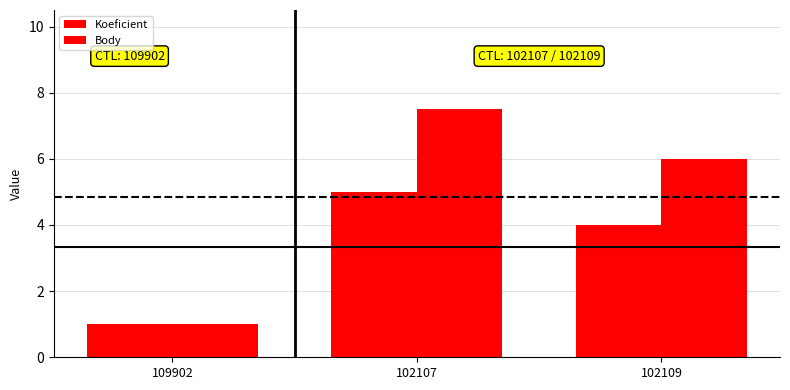

At 102109, list the series in order from smallest to largest.

Koeficient, Body